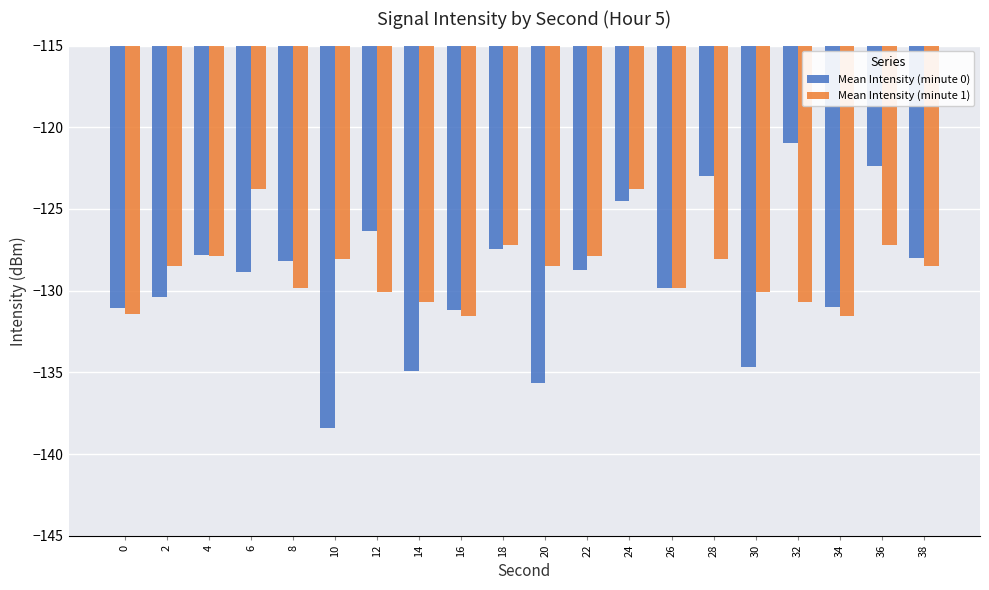

How many series are shown in this chart?

2